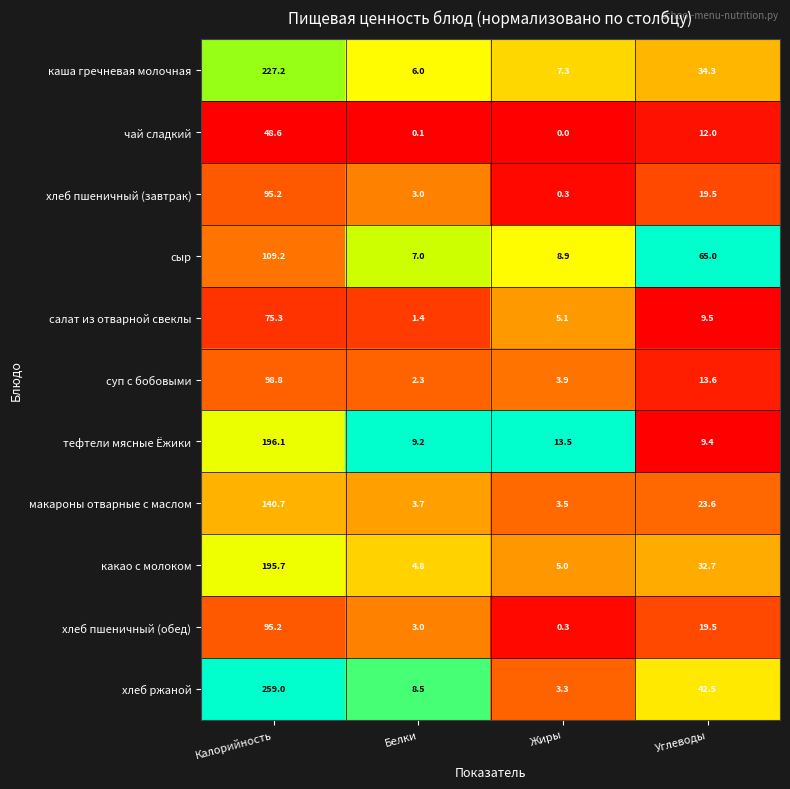

True or false: тефтели мясные Ёжики has a value of 3.9 at Углеводы.

False